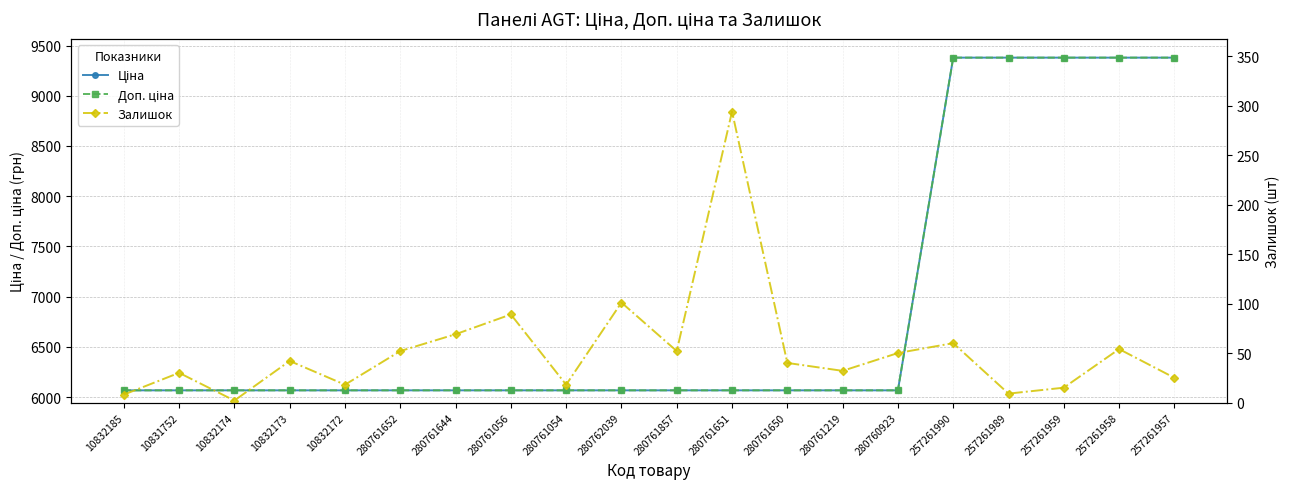

True or false: Ціна and Залишок cross at least once.

False